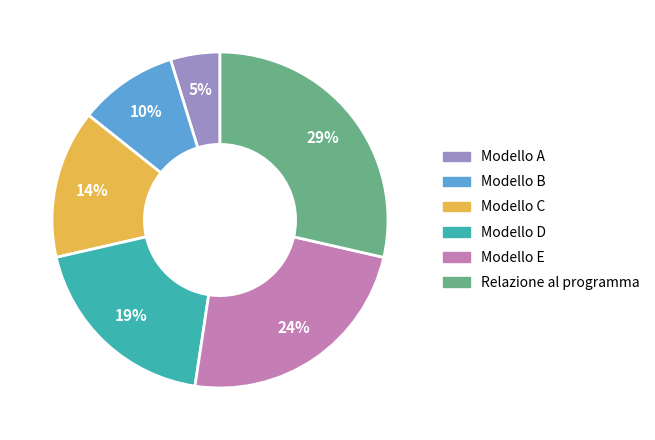

To the nearest percent, what is the difference between the largest and smallest slice percentages?

24%